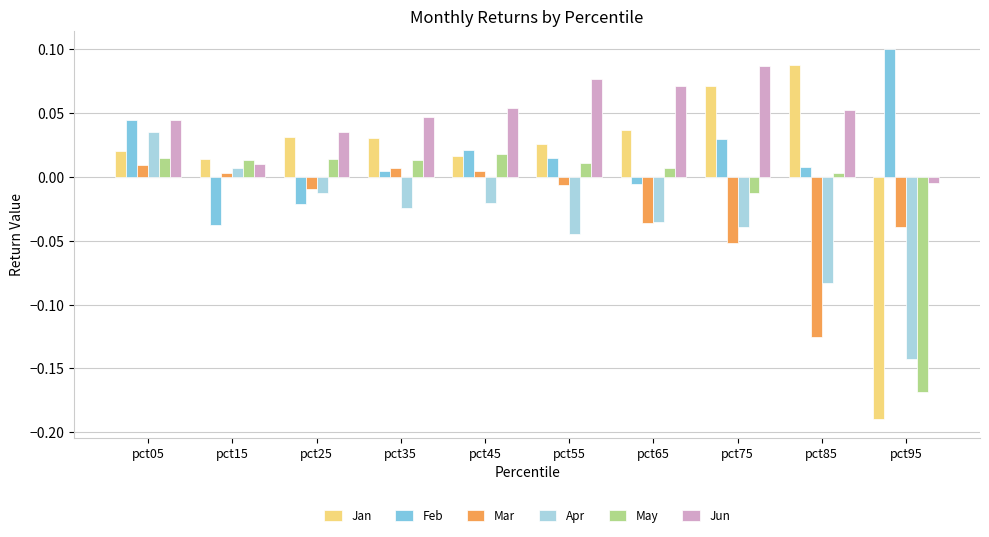

True or false: May has a value of 0.0 at pct65.

True